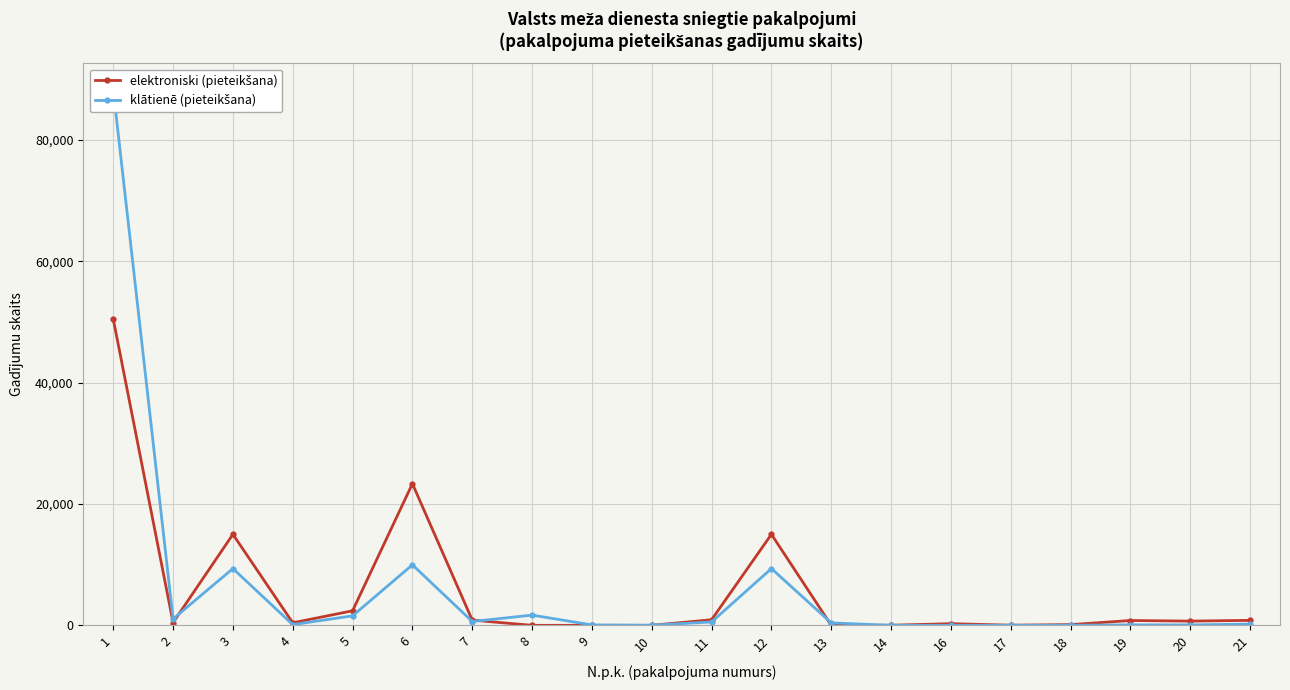

True or false: elektroniski (pieteikšana) and klātienē (pieteikšana) intersect in this chart.

True